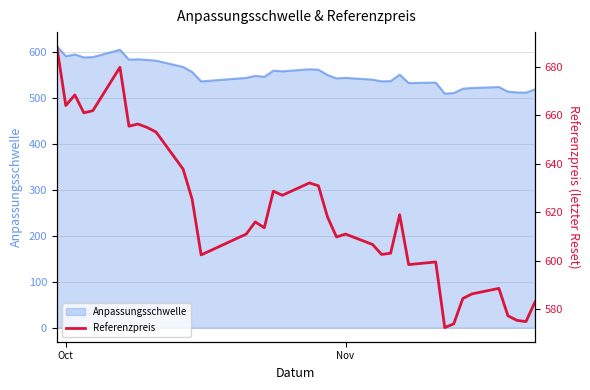

What is the minimum value for Anpassungsschwelle?

509.4